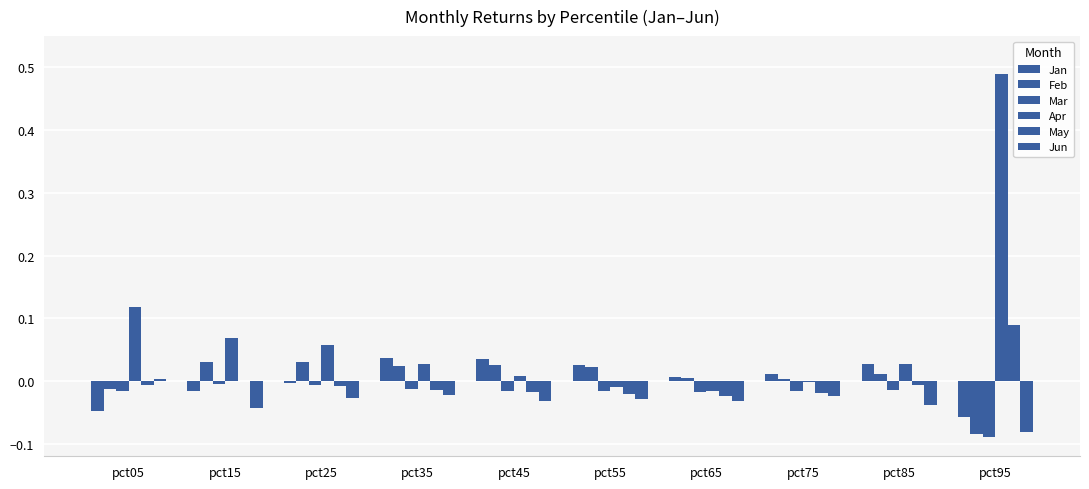

At which label is Mar closest to 0?

pct15